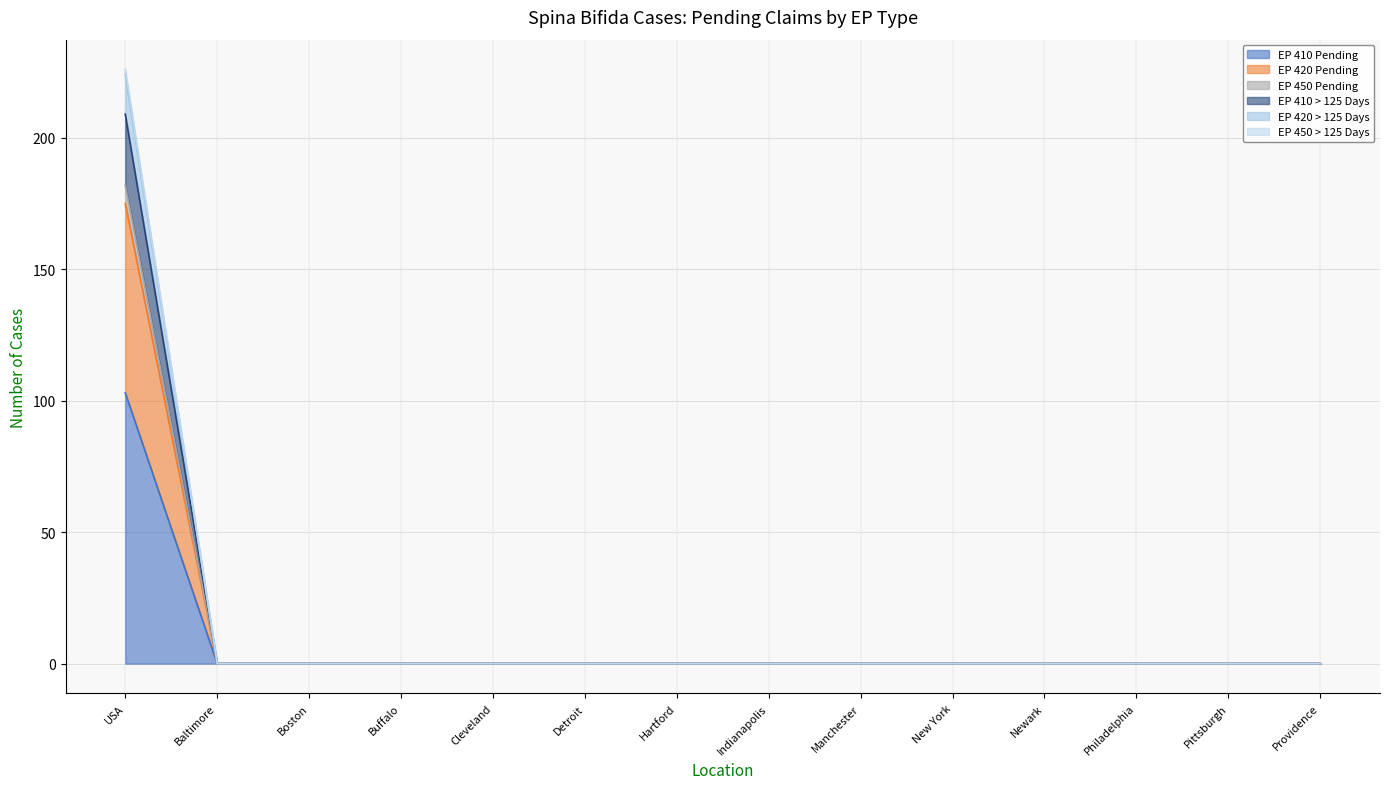

At which label does EP 450 > 125 Days reach its peak?

USA